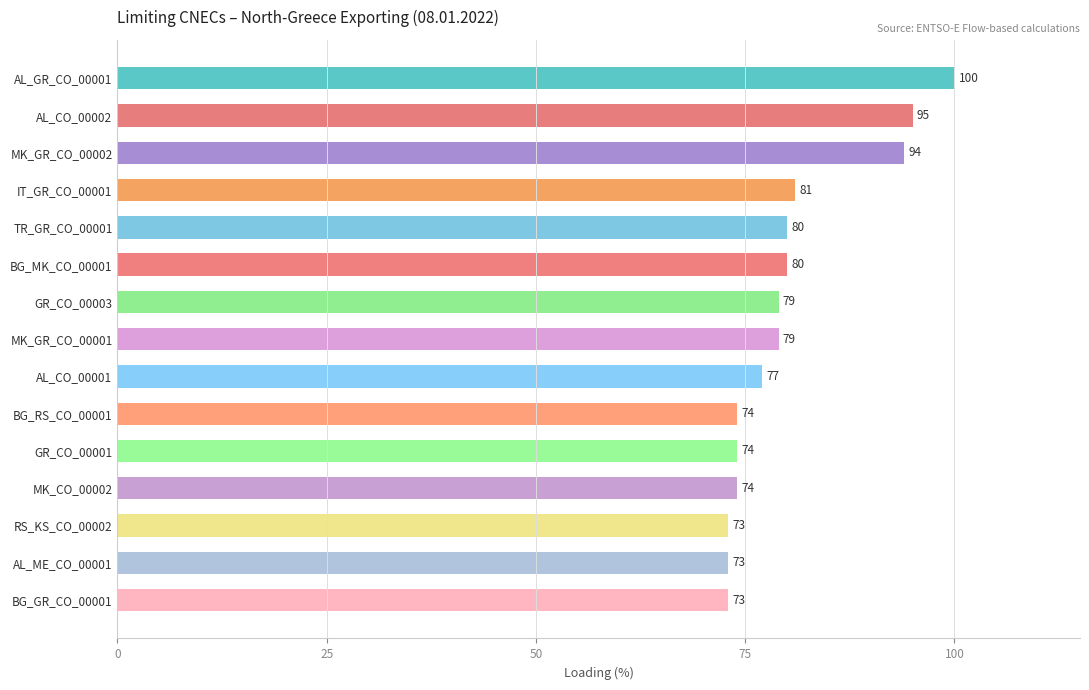

What is the sum of all values?

1206